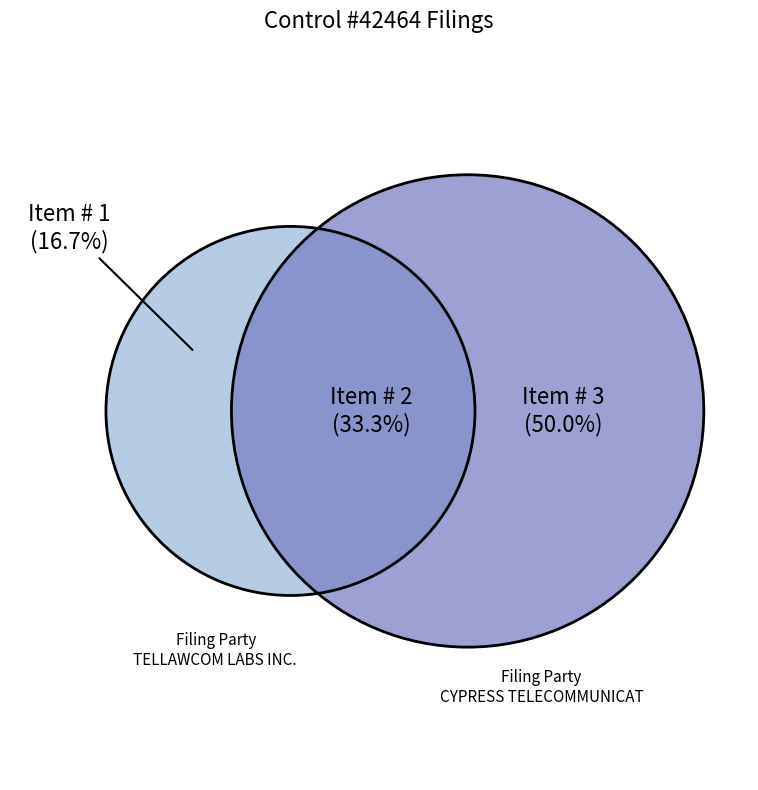

To the nearest percent, what is the average slice percentage?

33%